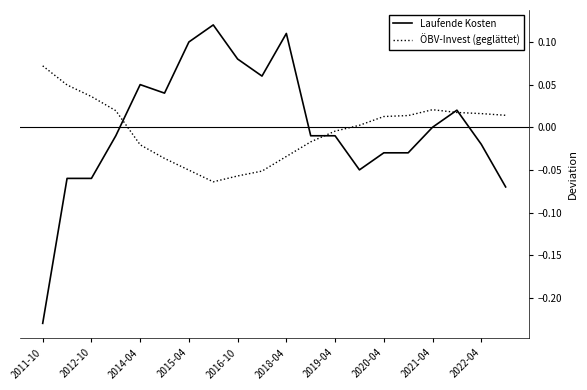

True or false: ÖBV-Invest (geglättet) has more than 0 points higher than both neighbors.

True